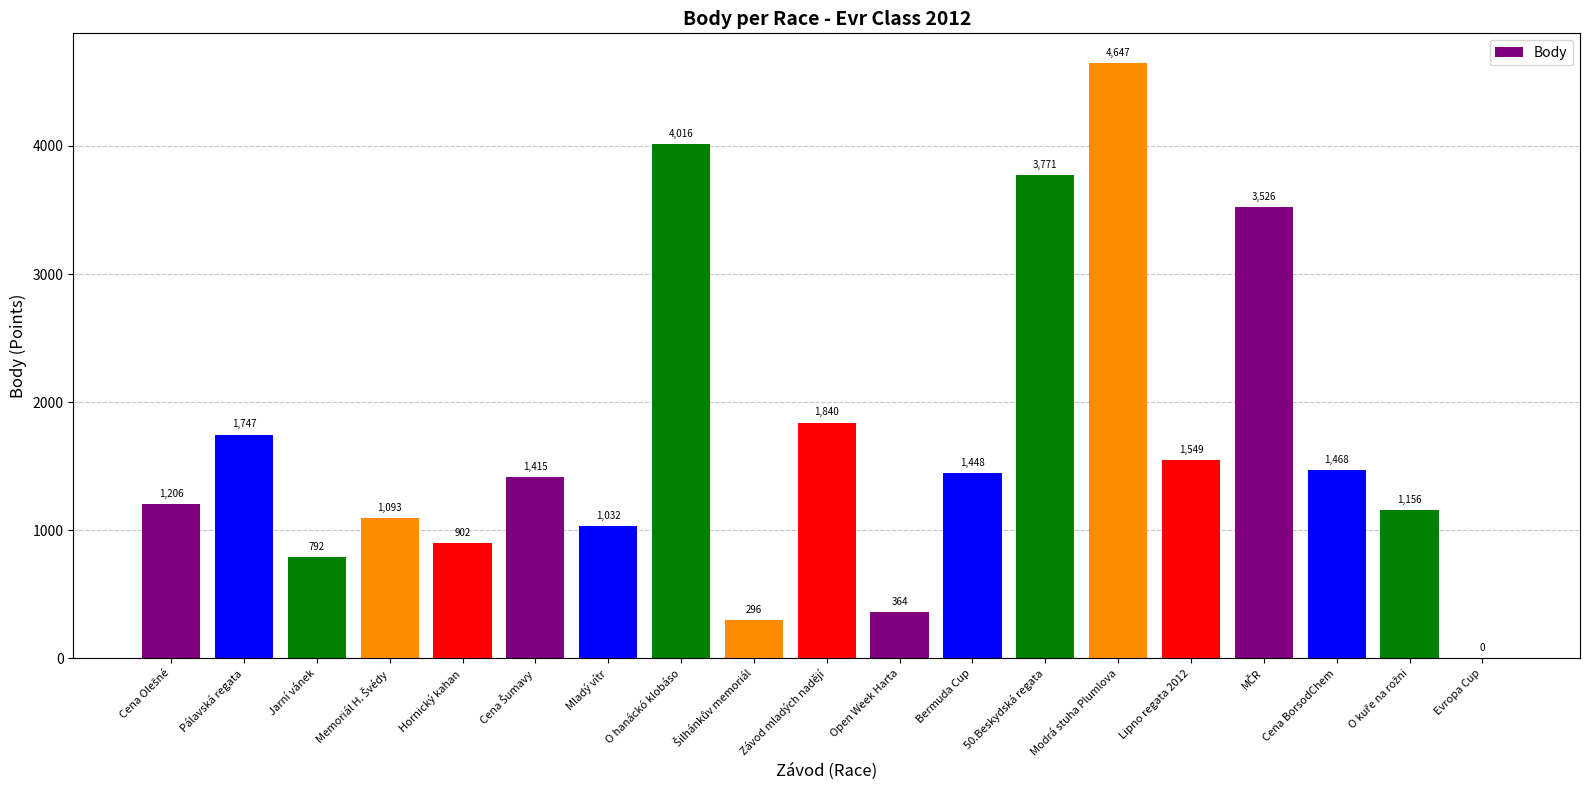

Which label corresponds to the largest value in the chart?

Modrá stuha Plumlova